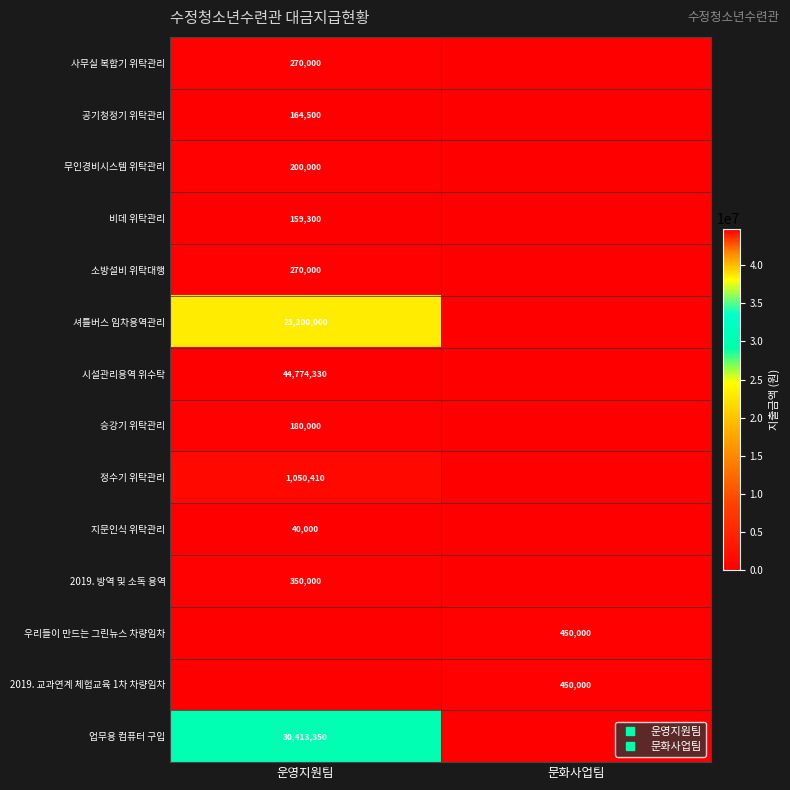

List the labels in order of 지문인식 위탁관리 value, smallest first.

문화사업팀, 운영지원팀